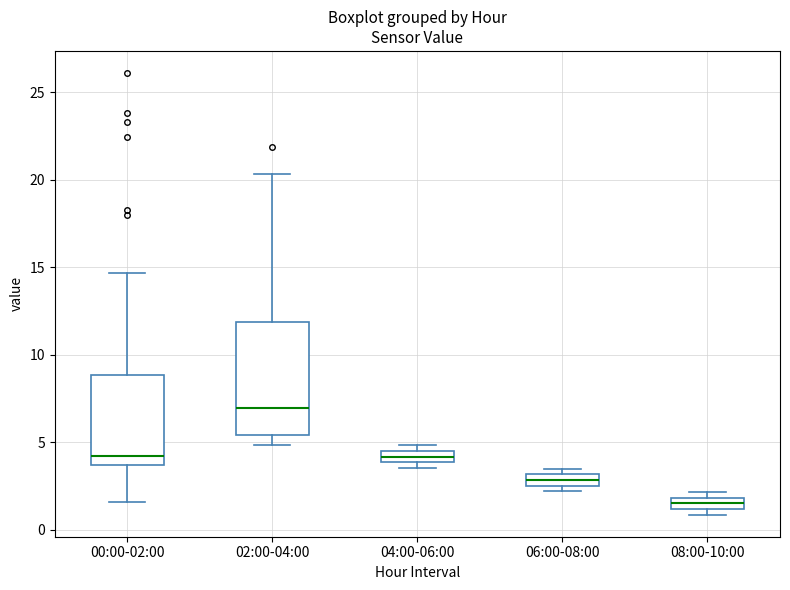

Where is the upper edge of the box for 06:00-08:00 on the y-axis? The values are not printed on the chart, so give them approximately, as read against the axis.

3.0